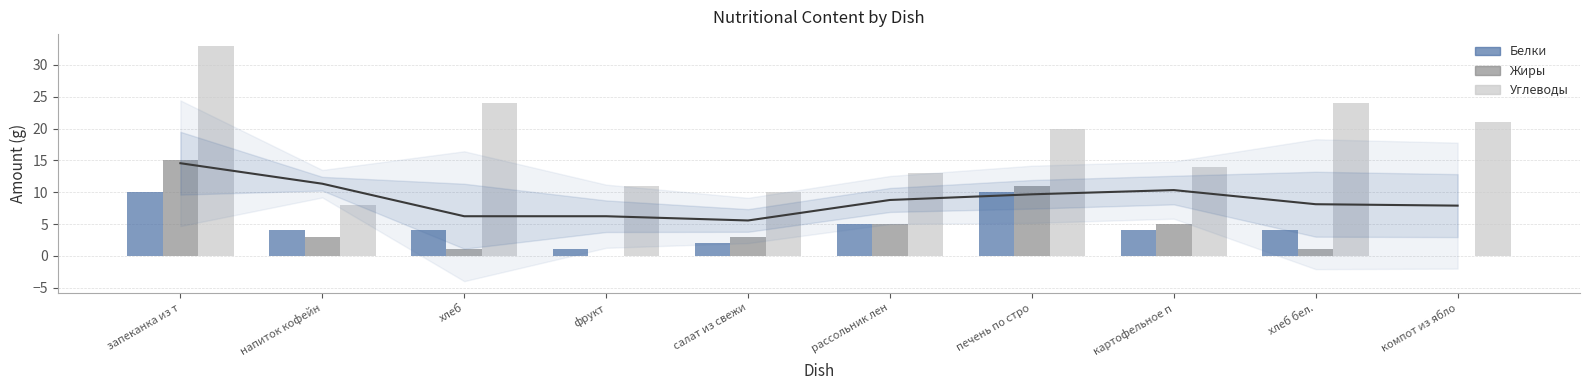

What is the maximum value for Углеводы?

33